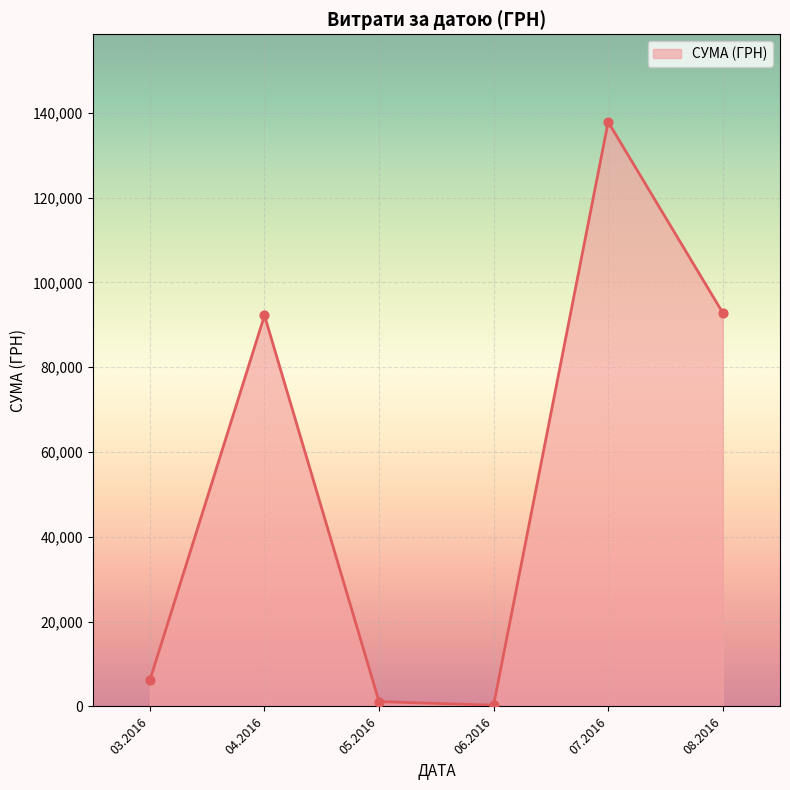

Which has a higher value, 03.2016 or 04.2016?

04.2016